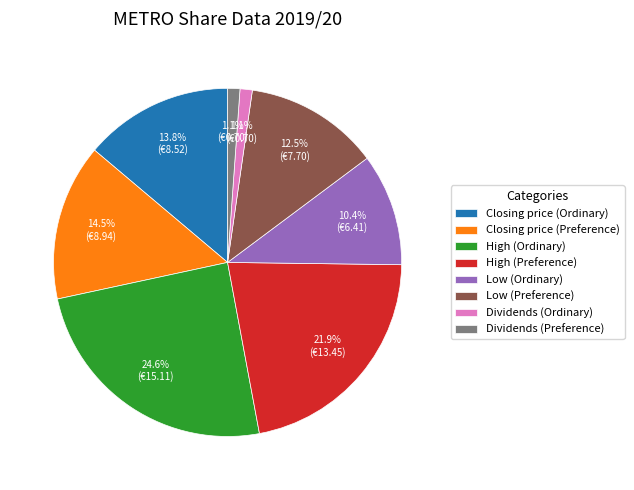

What percentage is the Dividends (Ordinary) slice, to the nearest percent?

1%